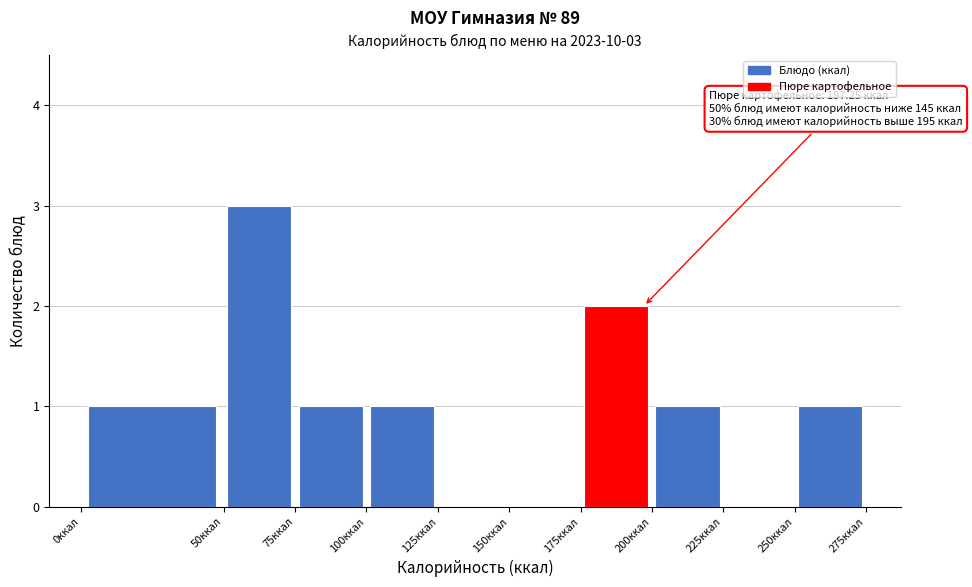

Over which range of the x-axis is the bar tallest?

50 to 75